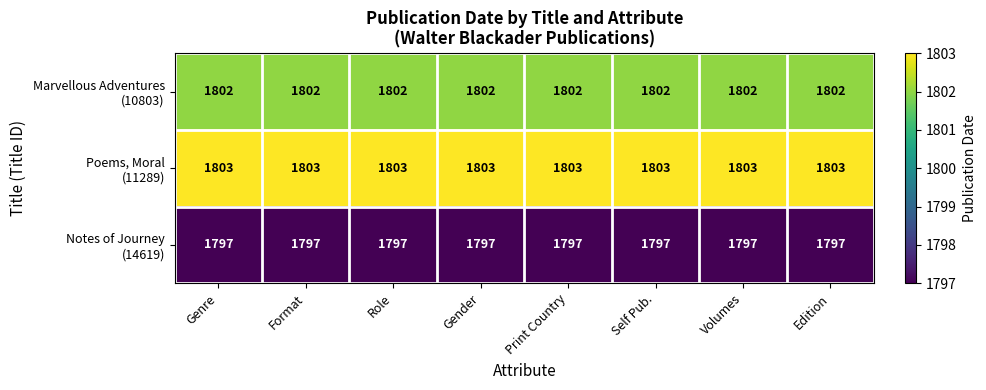

What is the difference between the highest and lowest values at Self Pub.?

6